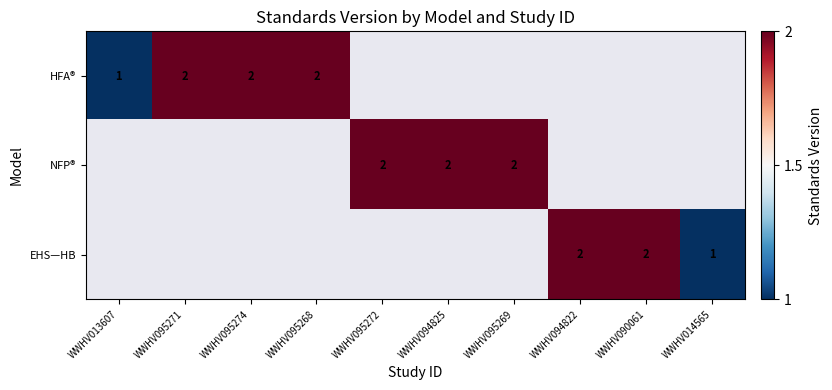

The value of NFP® at WWHV094825 is 2.0. True or false?

True